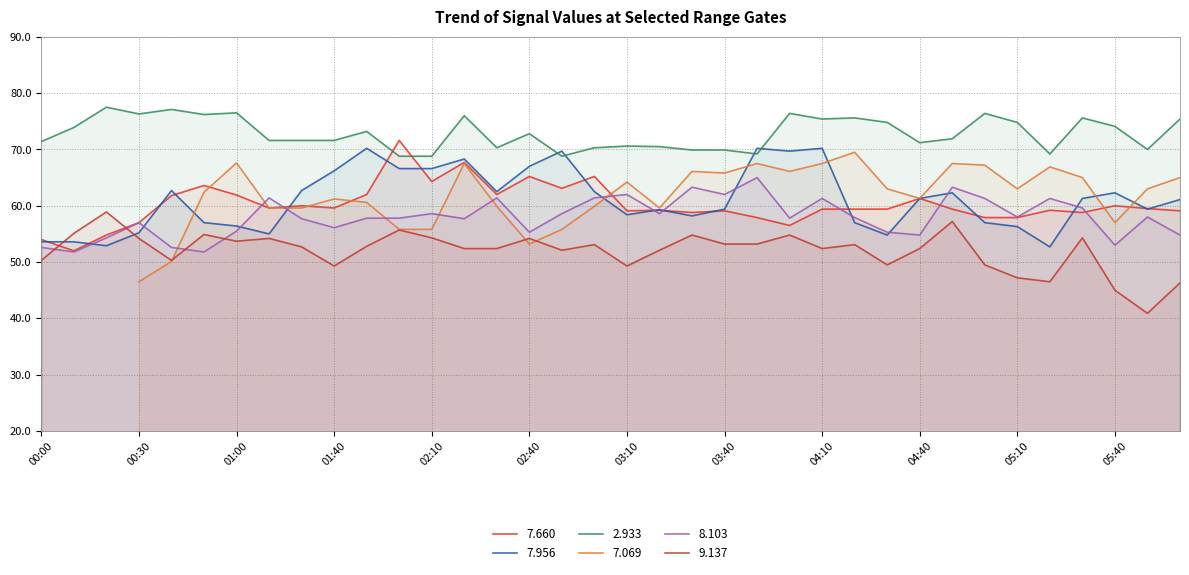

What is the approximate value of 2.933 at 01:00?

76.5